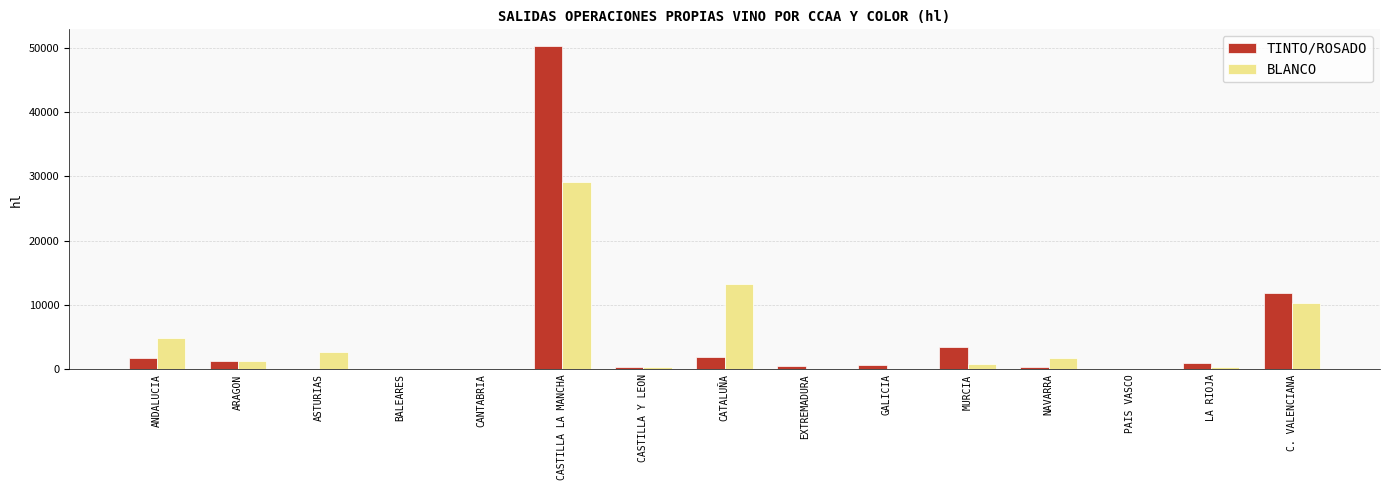

At which category is the sum across all series the highest?

CASTILLA LA MANCHA